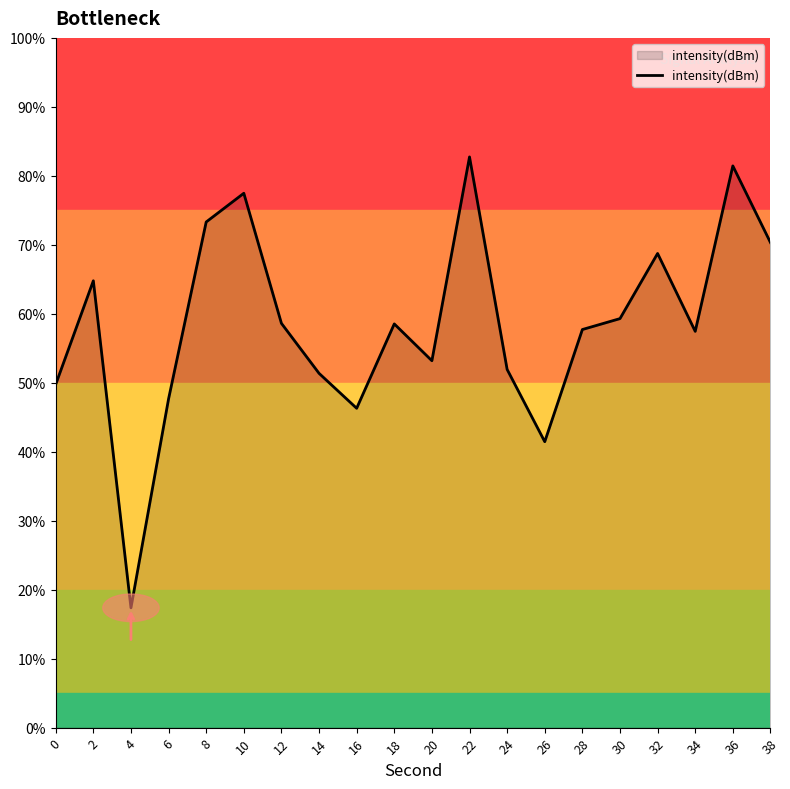

Is it true that the value at 16 is 46.3?

True